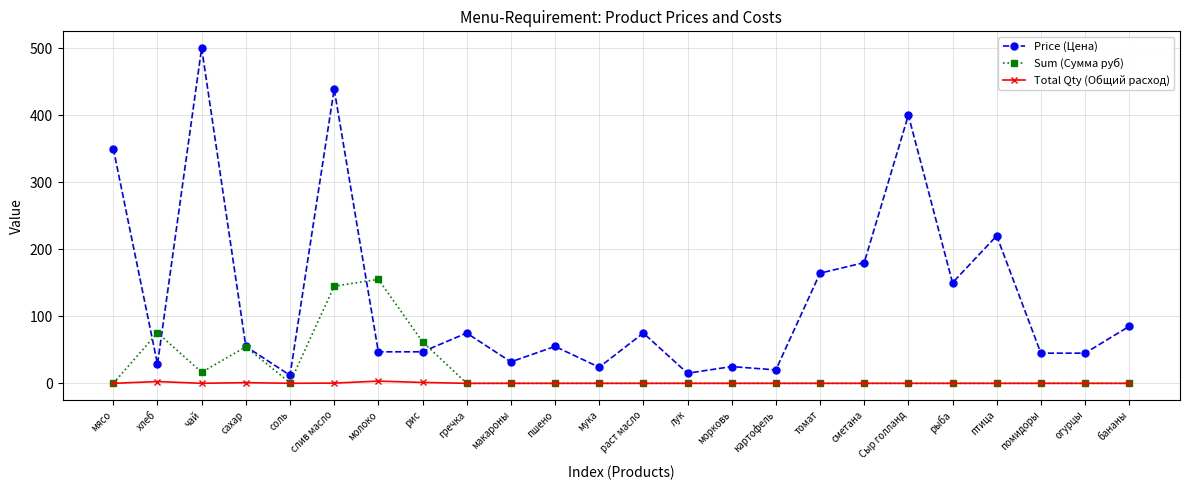

What is the maximum value for Sum (Сумма руб)?

155.1